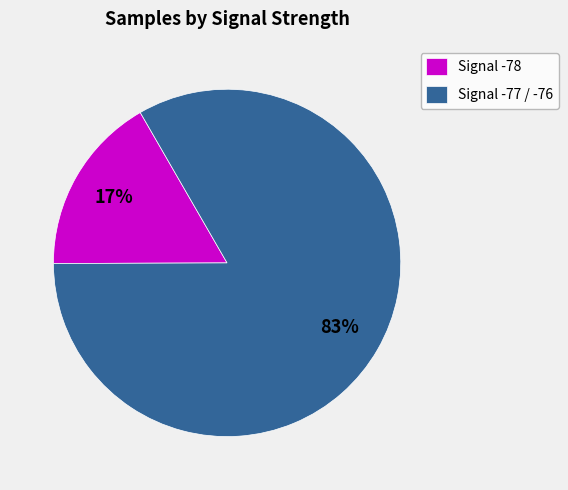

Which category has the smallest portion of the pie?

Signal -78